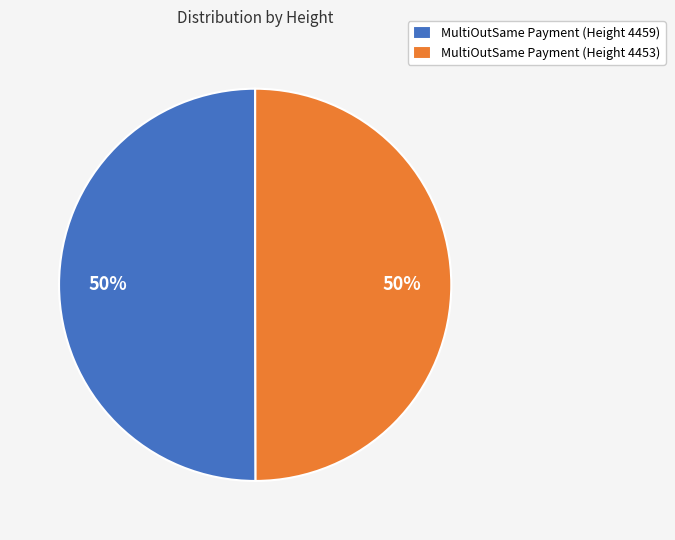

What percentage is the MultiOutSame Payment (Height 4453) slice, to the nearest percent?

50%